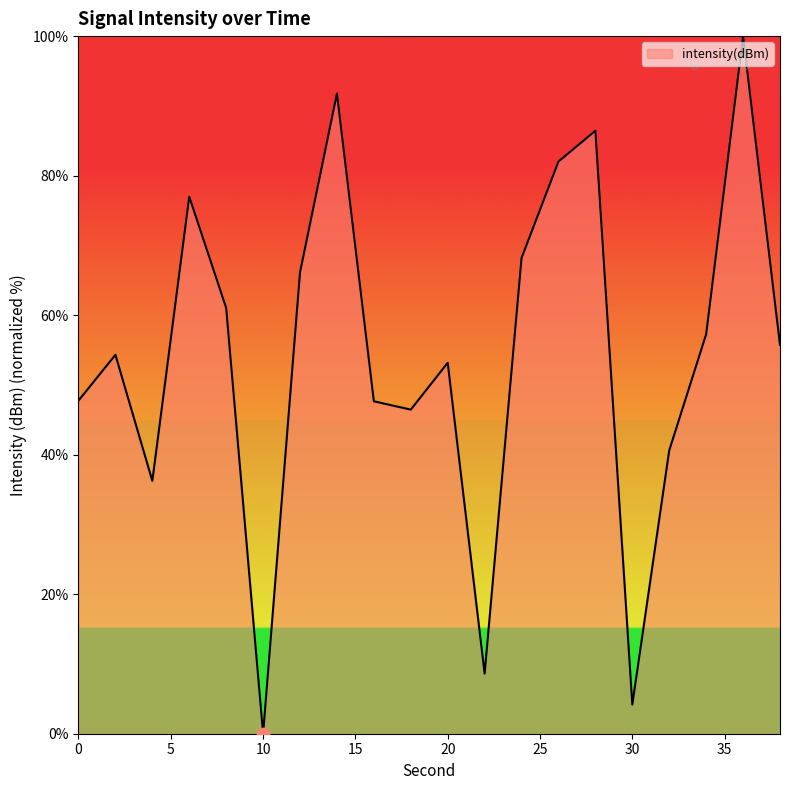

What is the greatest value displayed?

100.0